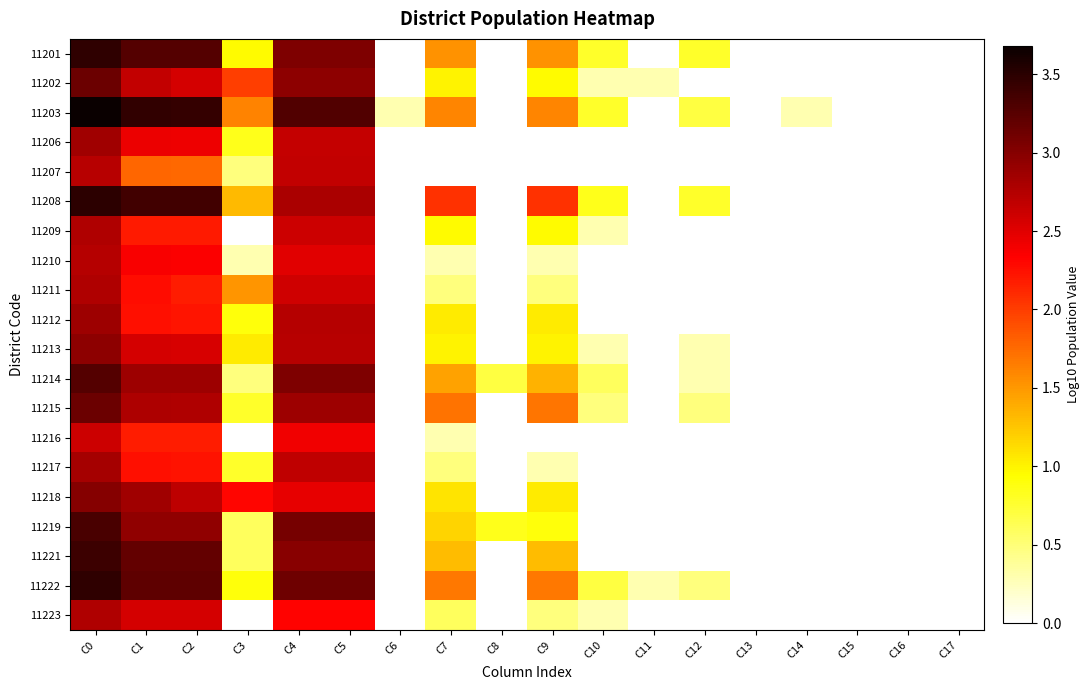

What is the spread (max minus min) of values at C11?

1.3